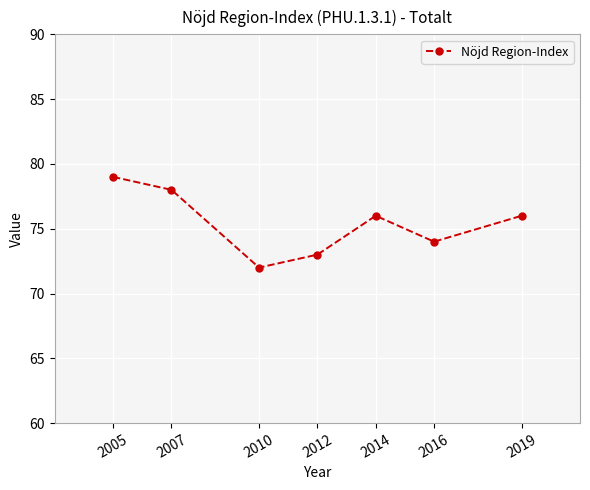

What is the value of the 4th point from the left?

73